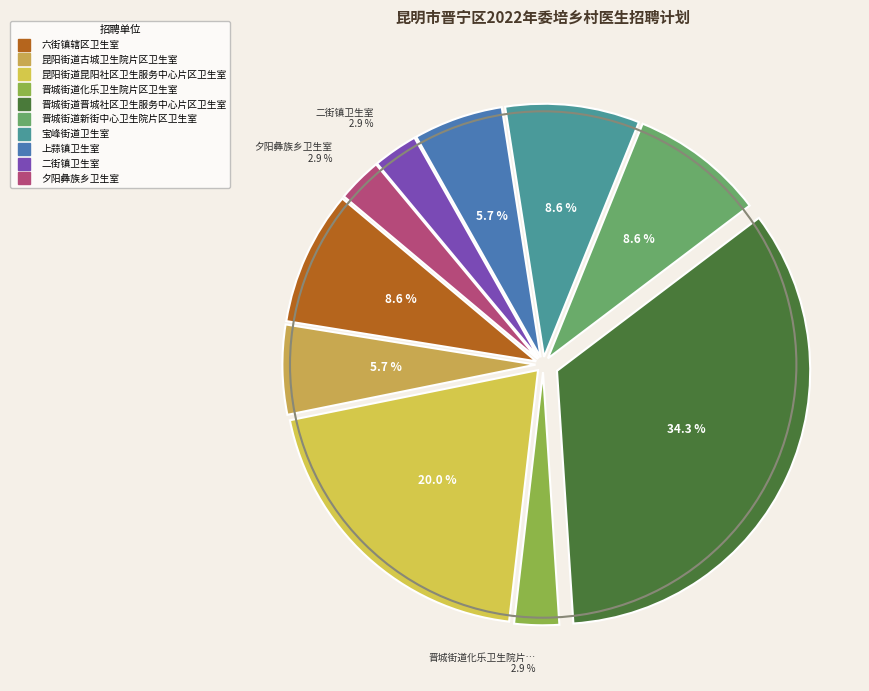

Between 六街镇辖区卫生室 and 昆阳街道昆阳社区卫生服务中心片区卫生室, which is larger?

昆阳街道昆阳社区卫生服务中心片区卫生室